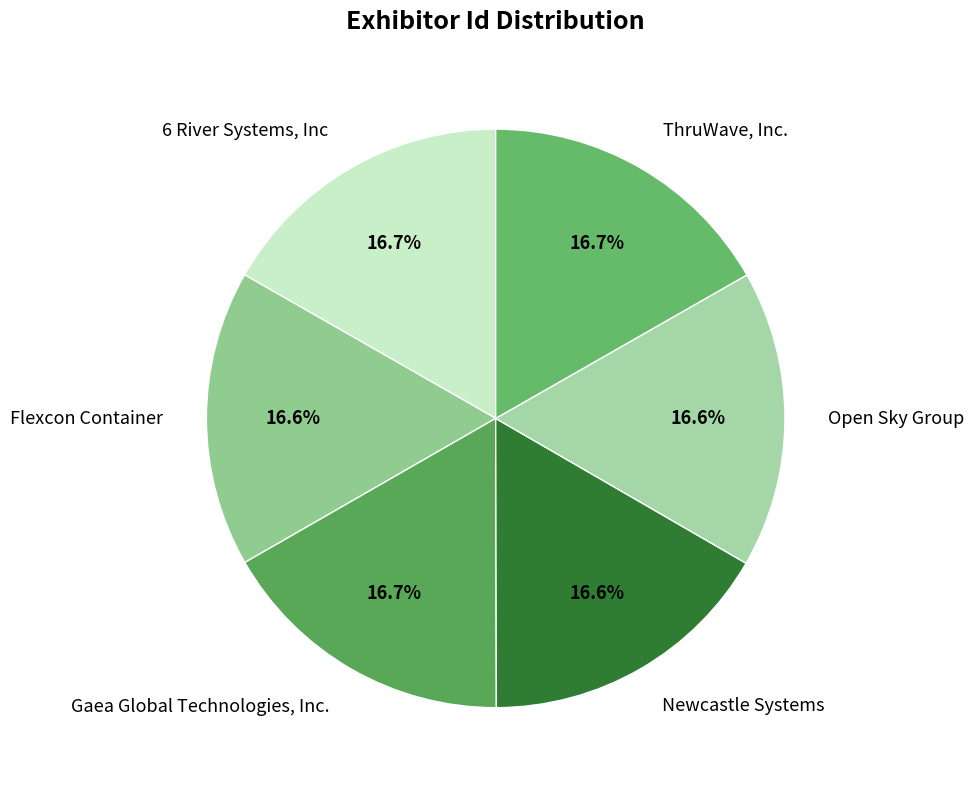

To the nearest percent, what is the average slice percentage?

17%